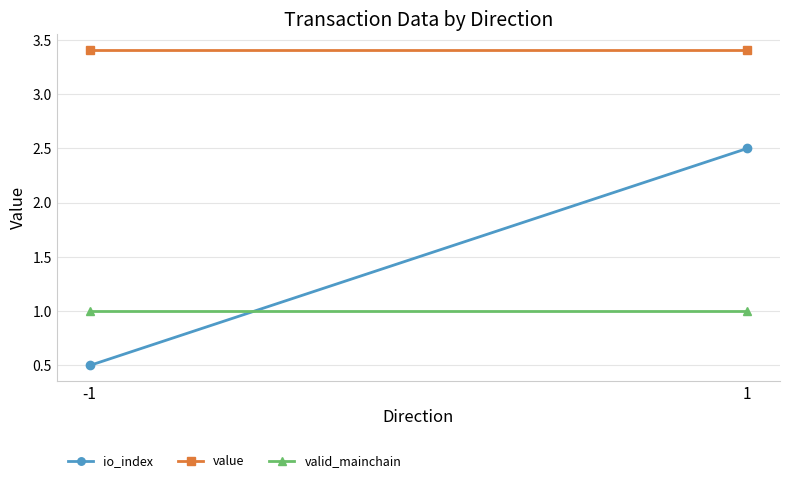

What is the highest value of the valid_mainchain series?

1.0